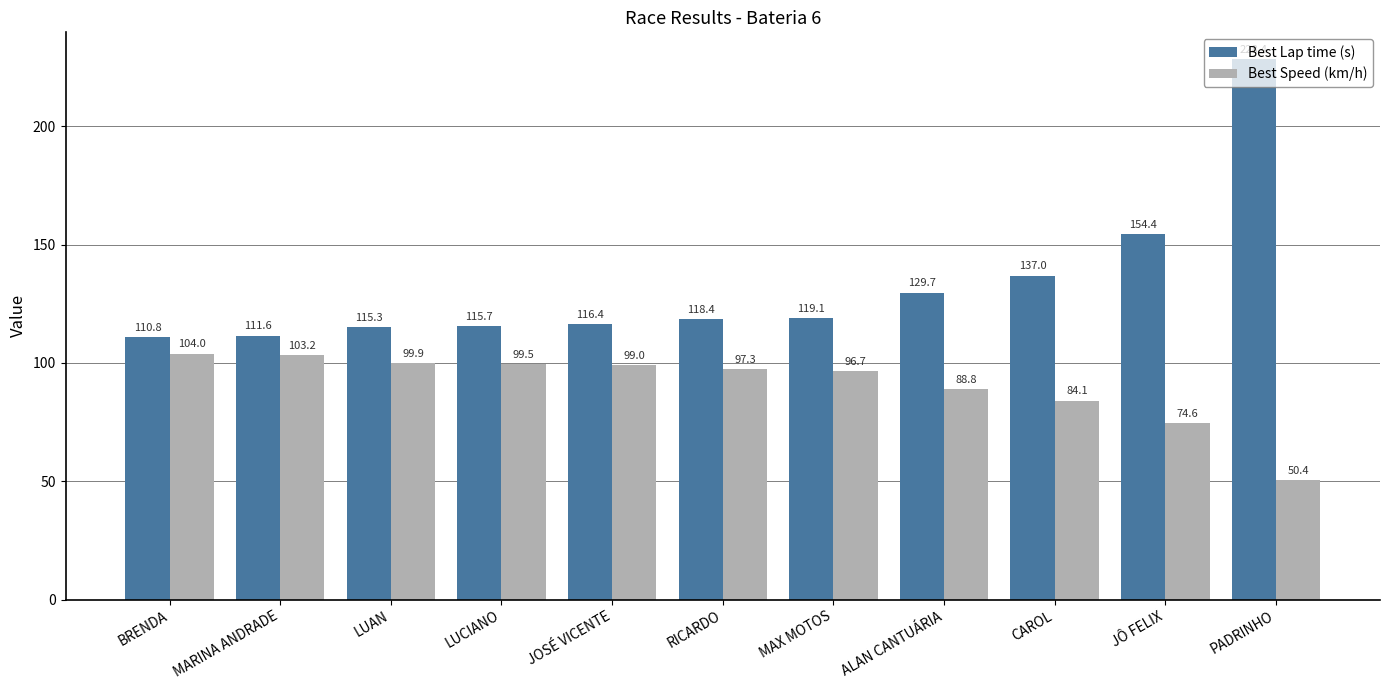

How many groups of bars are there?

11